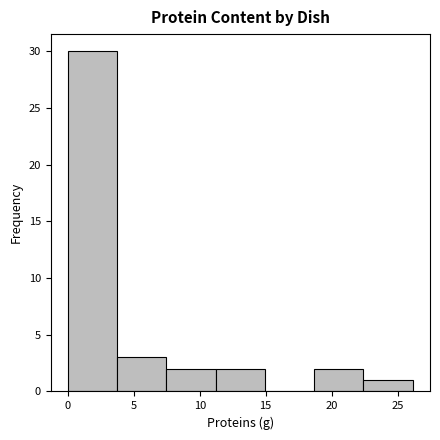

Reading left to right, list every bar in this chart as the range it spans on the x-axis followed by its height. Neither the bar edges nor the heights are printed on the chart, so give them approximately, as read against the axes.

0.0 to 3.5: 30
3.5 to 7.5: 3
7.5 to 11.0: 2
11.0 to 15.0: 2
15.0 to 18.5: 0
18.5 to 22.5: 2
22.5 to 26.0: 1